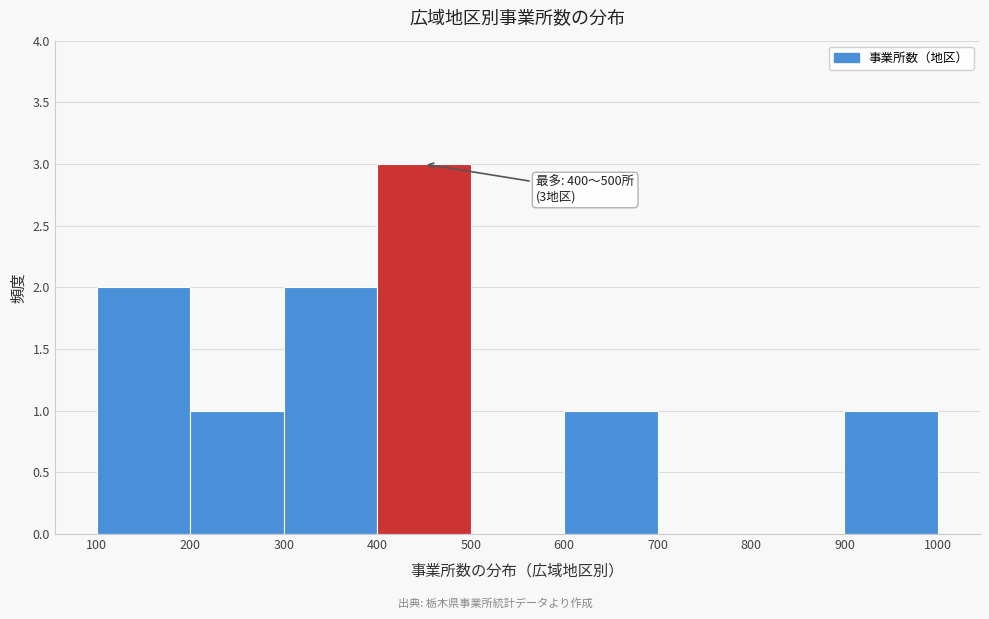

Over which range of the x-axis is the bar tallest?

400 to 500